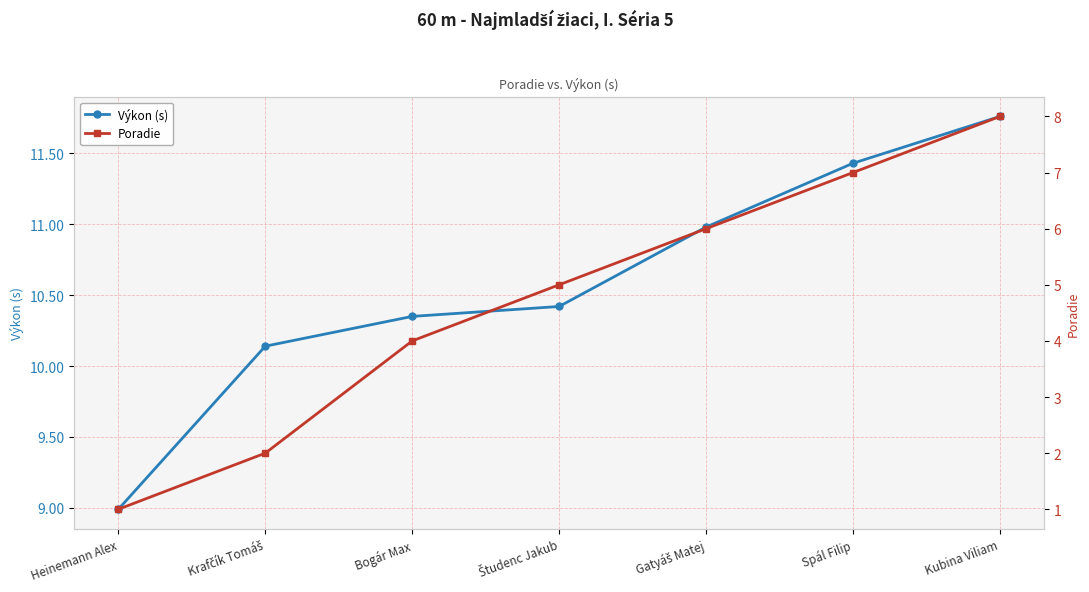

At Bogár Max, list the series in order from largest to smallest.

Výkon (s), Poradie